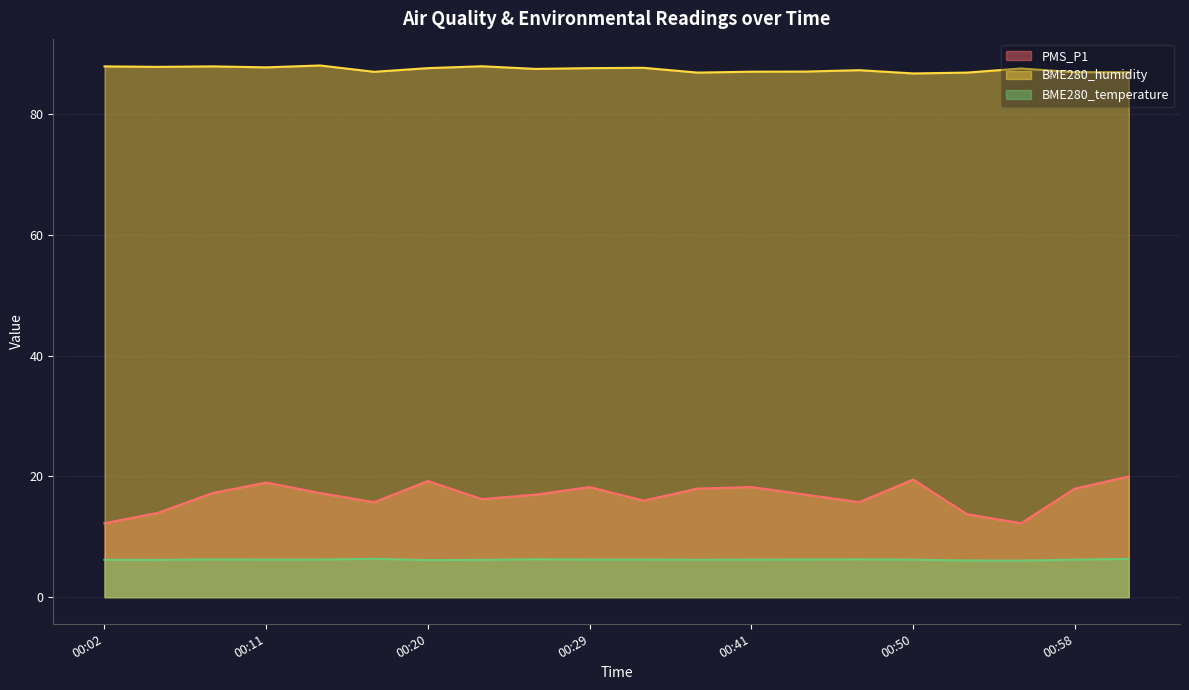

Which series changed the most between 00:44 and 00:58?

PMS_P1